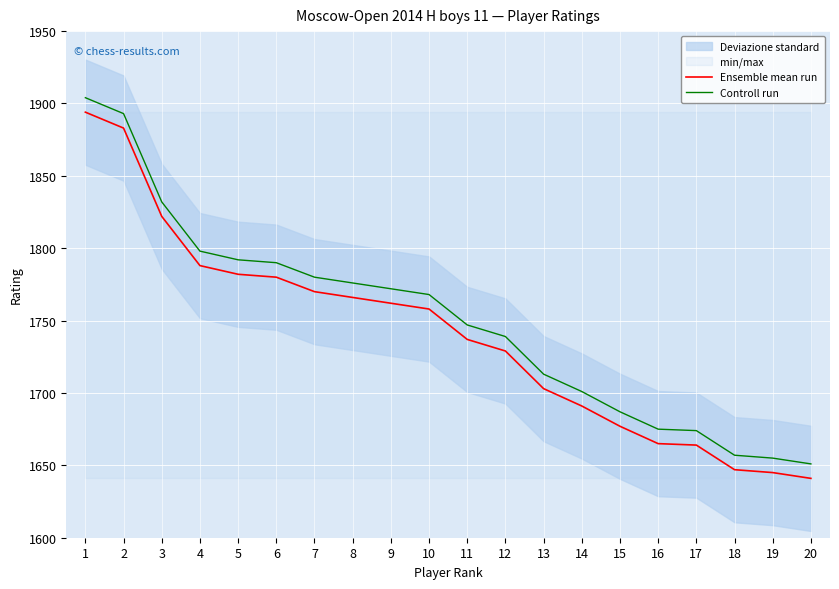

At 8, list the series in order from largest to smallest.

Controll run, Ensemble mean run